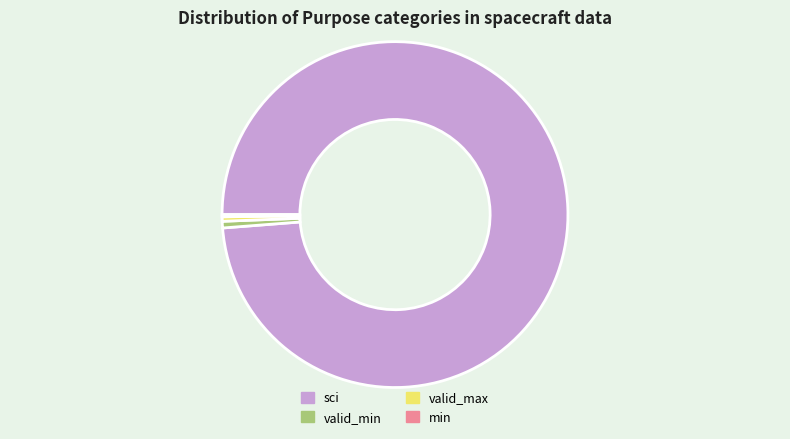

Is it true that sci is 99% of the pie?

True